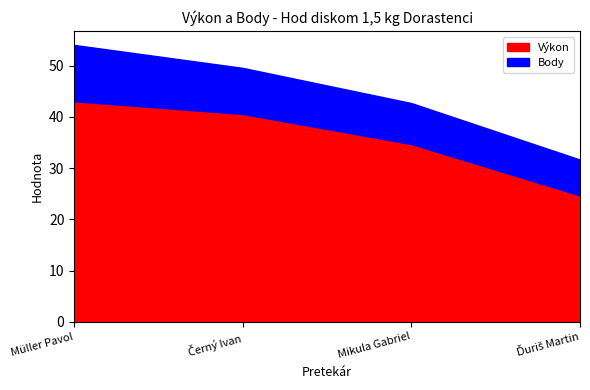

Where does the Výkon series first go above 40?

Müller Pavol